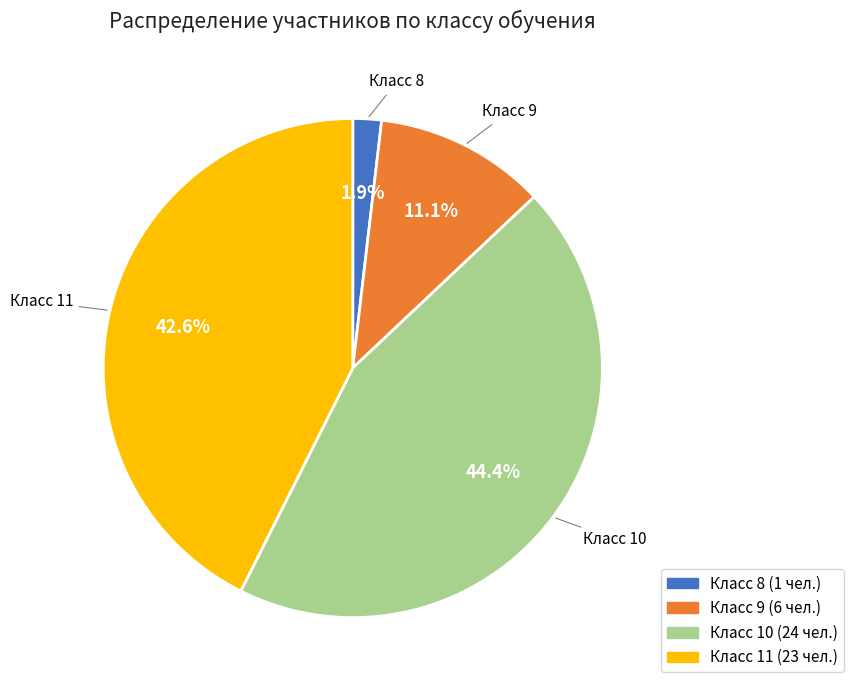

Which slice is the smallest?

Класс 8